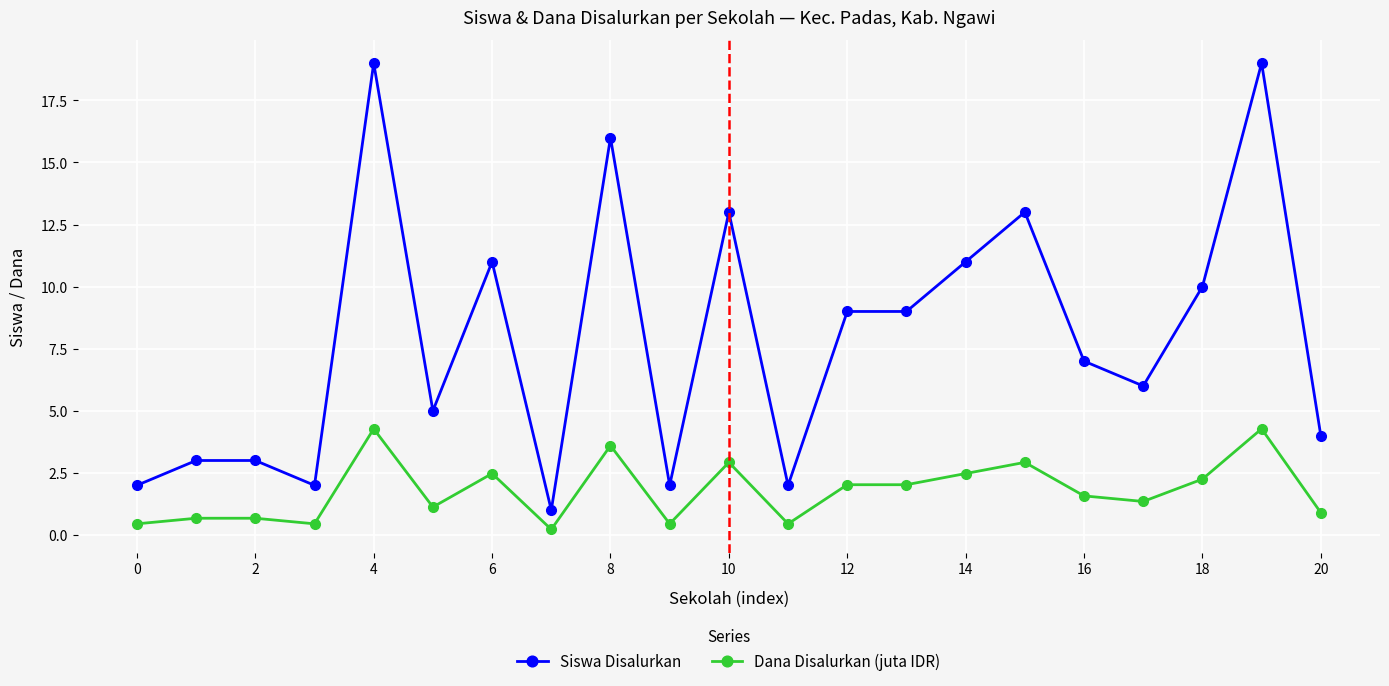

What is the lowest value of the Siswa Disalurkan series?

1.0